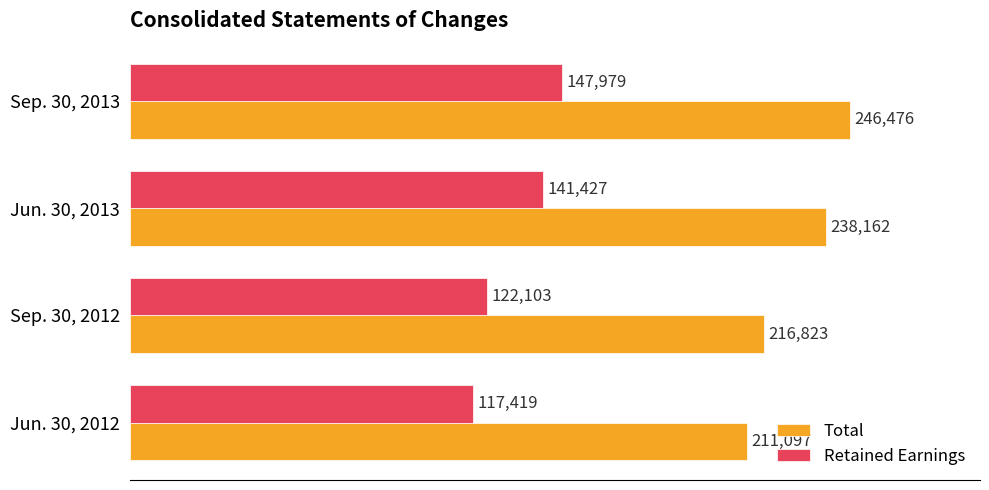

Which series has the largest total across all categories?

Total